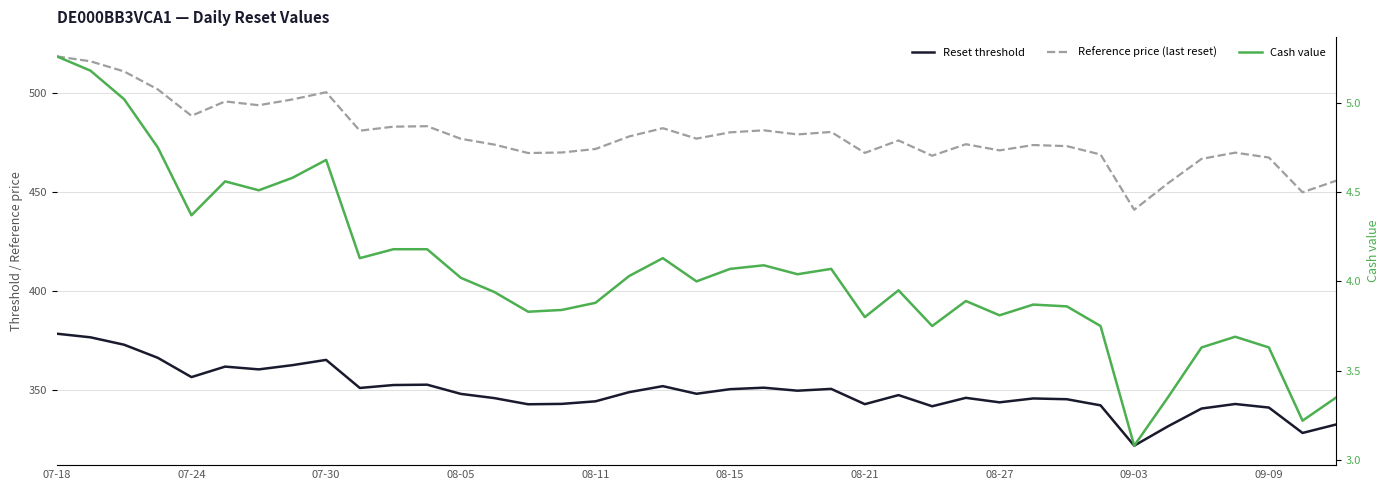

True or false: Reference price (last reset) has a value of 703.3 at 31.

False